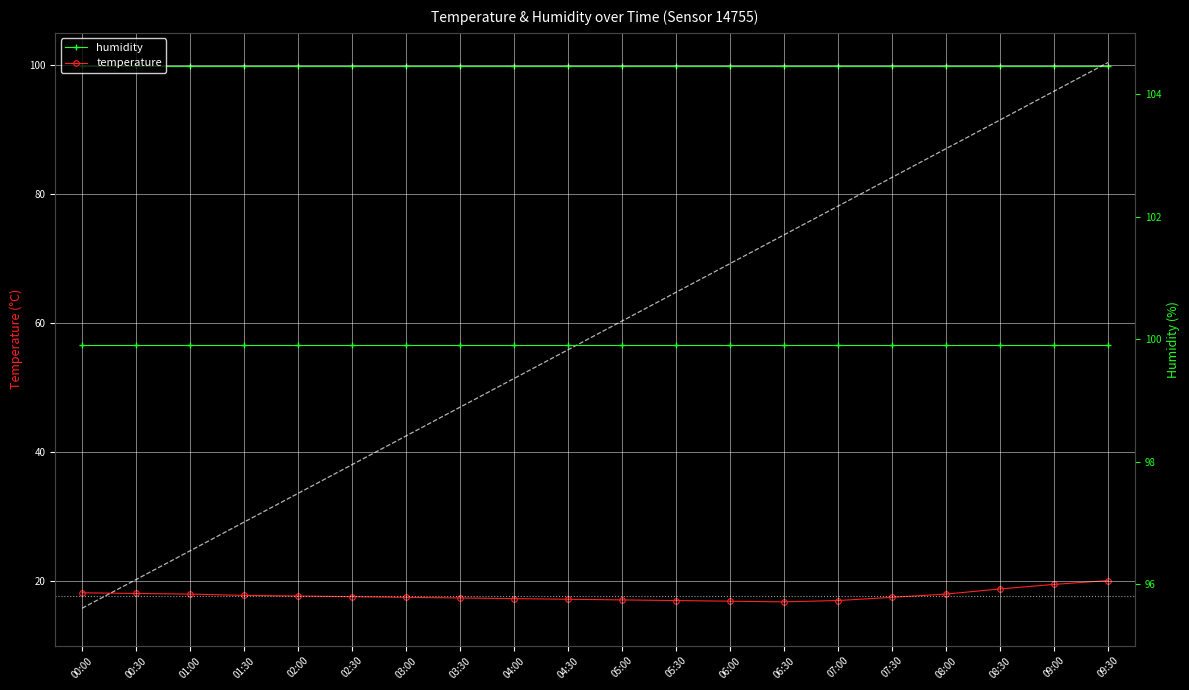

What is the total value across all series at 08:30?

118.7